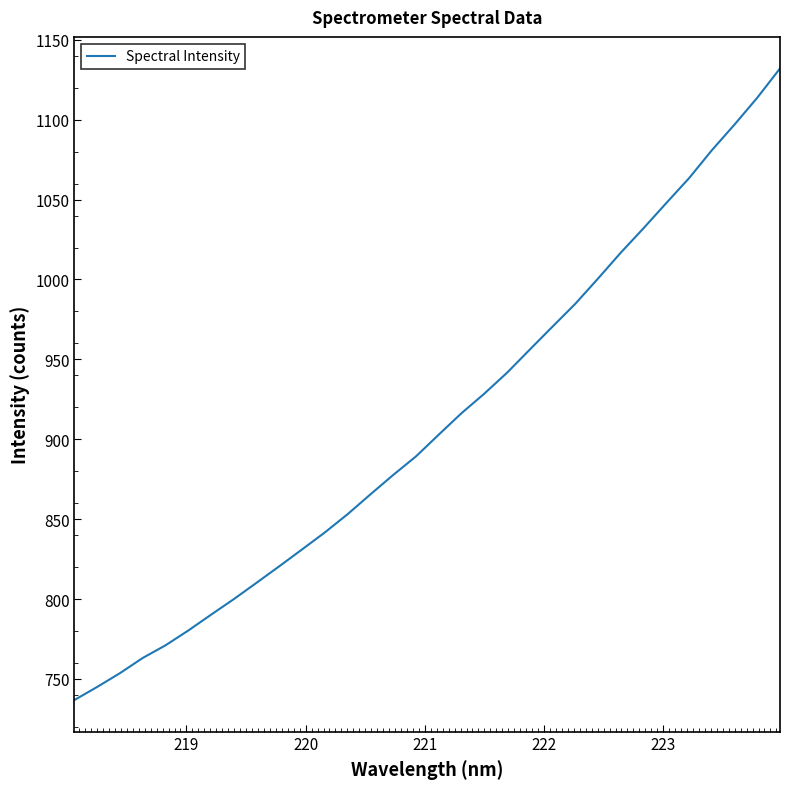

Count the number of values greater than 902.

16